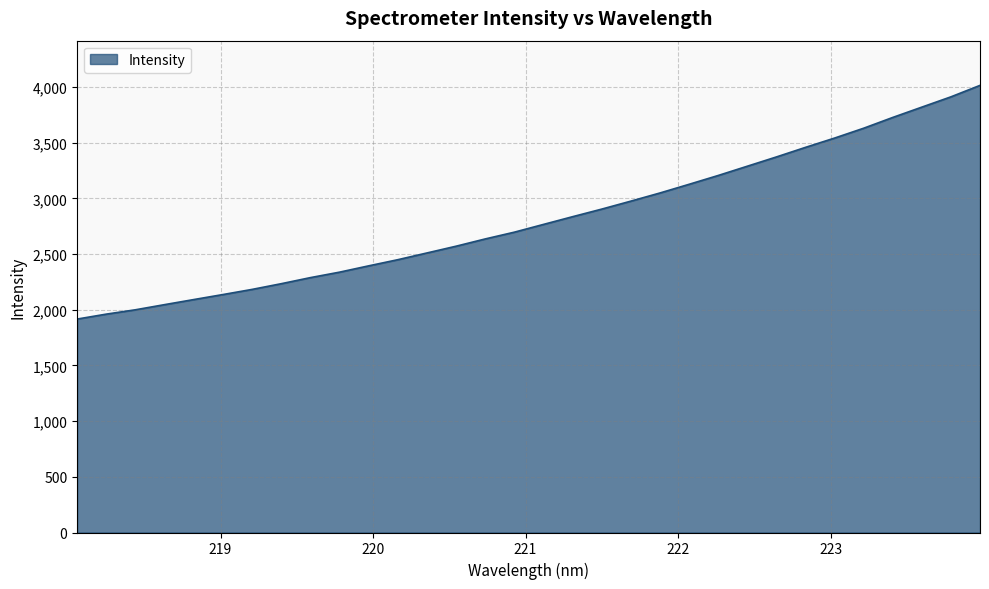

True or false: the data has more than 1 interior local peaks.

False